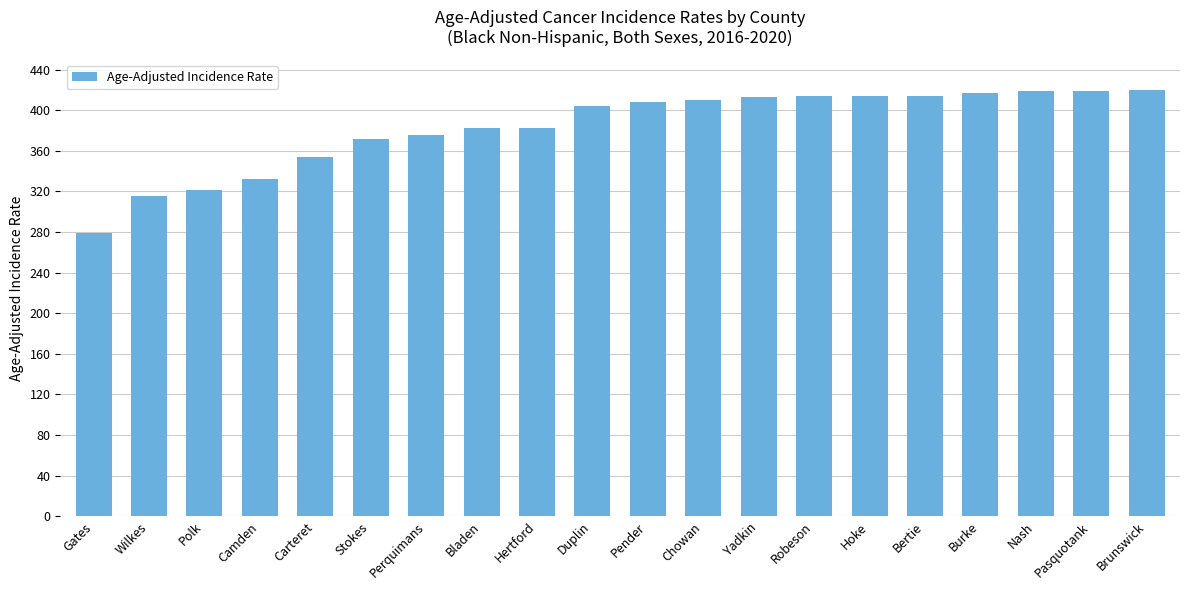

What is the label of the 4th bar from the right?

Burke